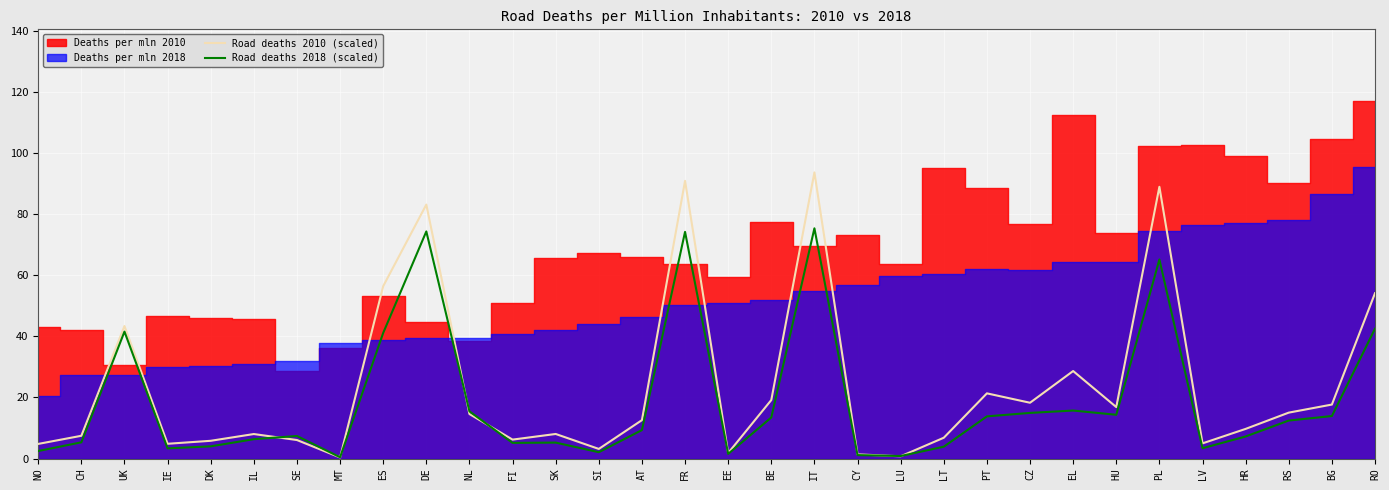

Rank the categories by Road deaths 2018 (scaled) value from lowest to highest.

MT, LU, CY, EE, SI, NO, IE, LV, LT, DK, FI, SK, CH, IL, HR, SE, AT, RS, BE, PT, BG, HU, CZ, NL, EL, ES, UK, RO, PL, FR, DE, IT